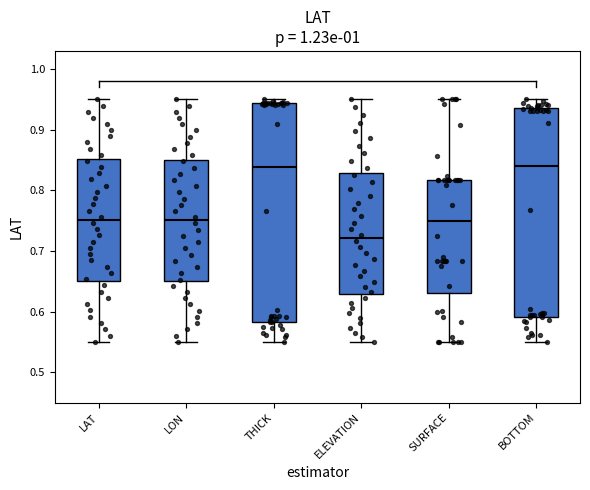

Reading left to right, read every box against the y-axis: the position of its median line, the range the box covers, and the ends of its whiskers. The values are not printed on the chart, so give them approximately, as read against the axis.

LAT: median 0.75, box 0.65 to 0.85, whiskers 0.55 to 0.95
LON: median 0.75, box 0.65 to 0.85, whiskers 0.55 to 0.95
THICK: median 0.84, box 0.58 to 0.94, whiskers 0.55 to 0.95
ELEVATION: median 0.72, box 0.63 to 0.83, whiskers 0.55 to 0.95
SURFACE: median 0.75, box 0.63 to 0.82, whiskers 0.55 to 0.95
BOTTOM: median 0.84, box 0.59 to 0.94, whiskers 0.55 to 0.95